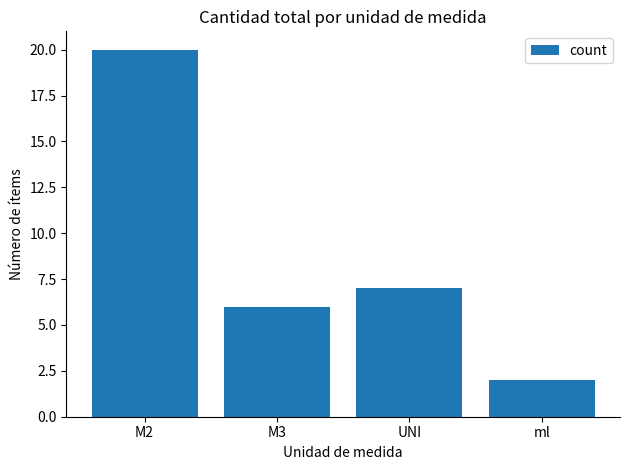

What is the sum of all values?

35